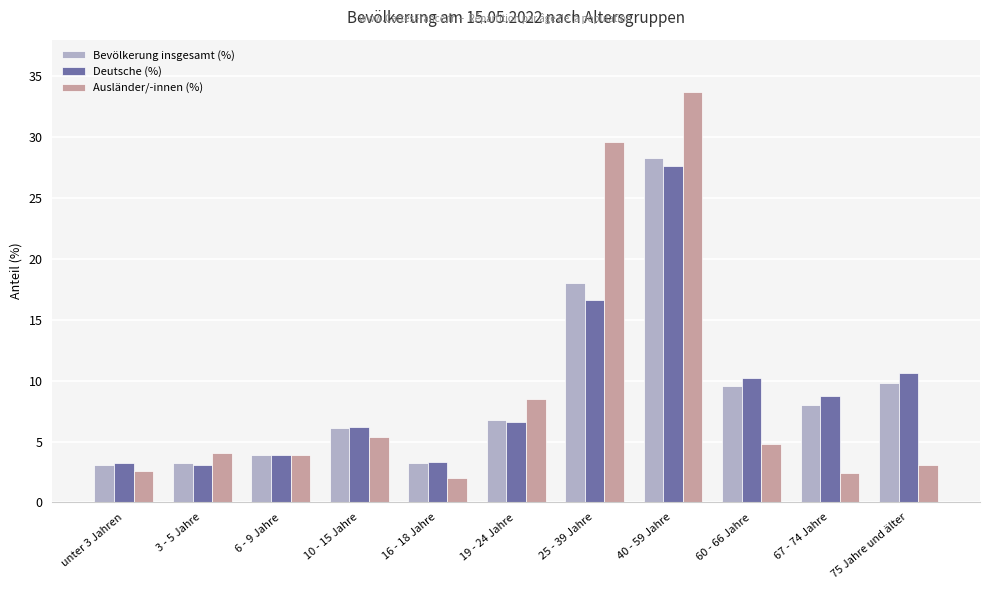

Which series has the largest range (max minus min)?

Ausländer/-innen (%)